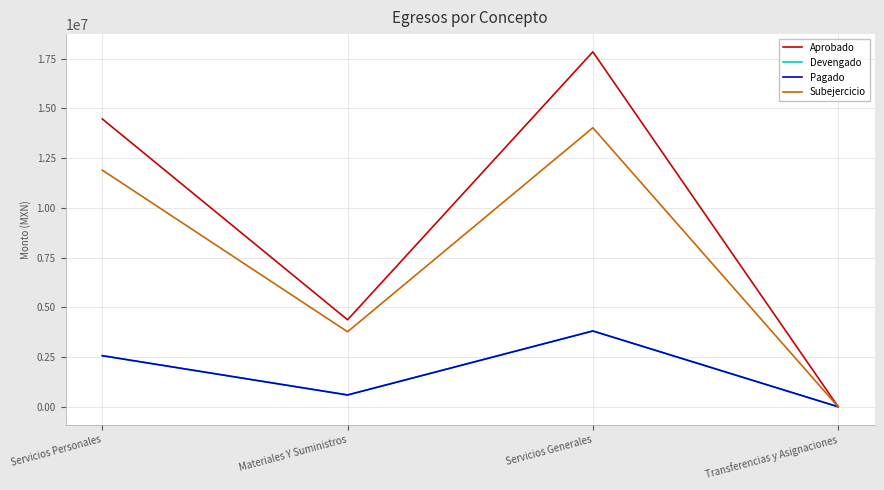

What is the minimum value for Pagado?

5000.0